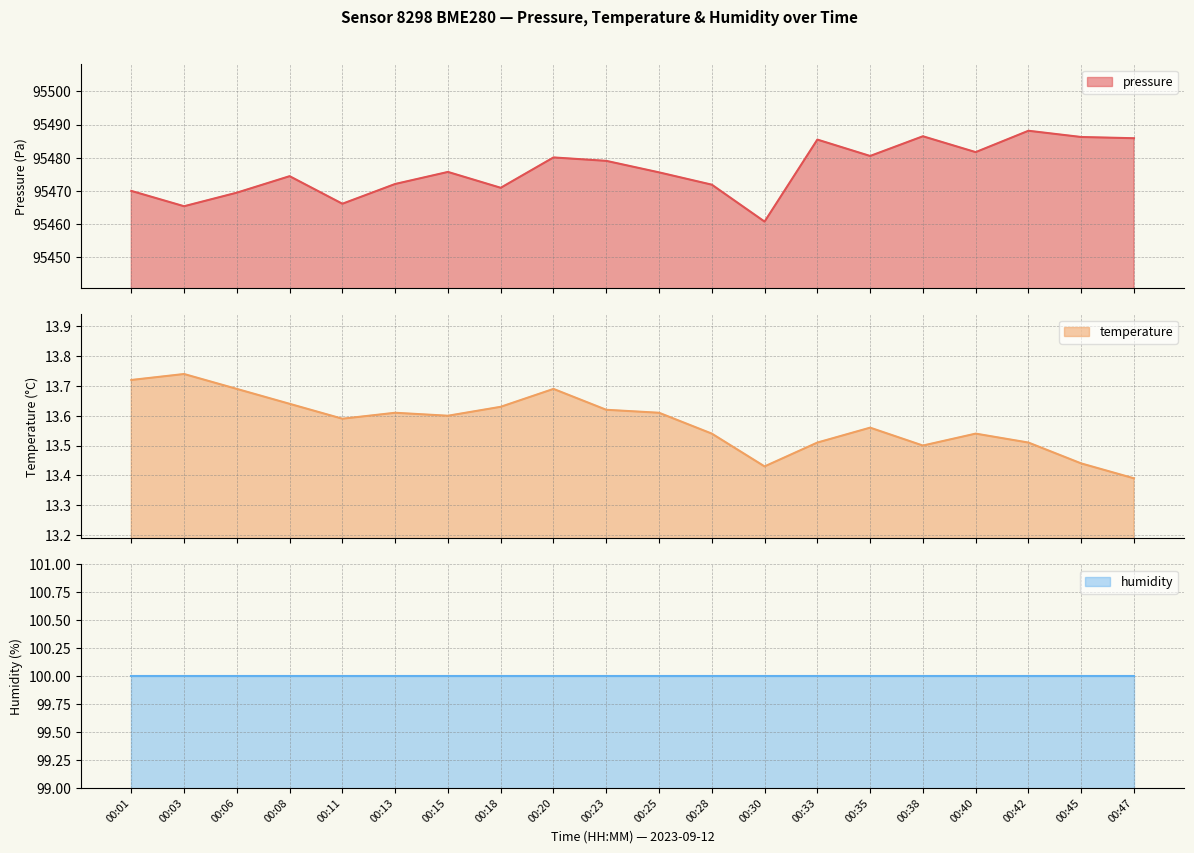

What is the minimum value for pressure?

95460.8